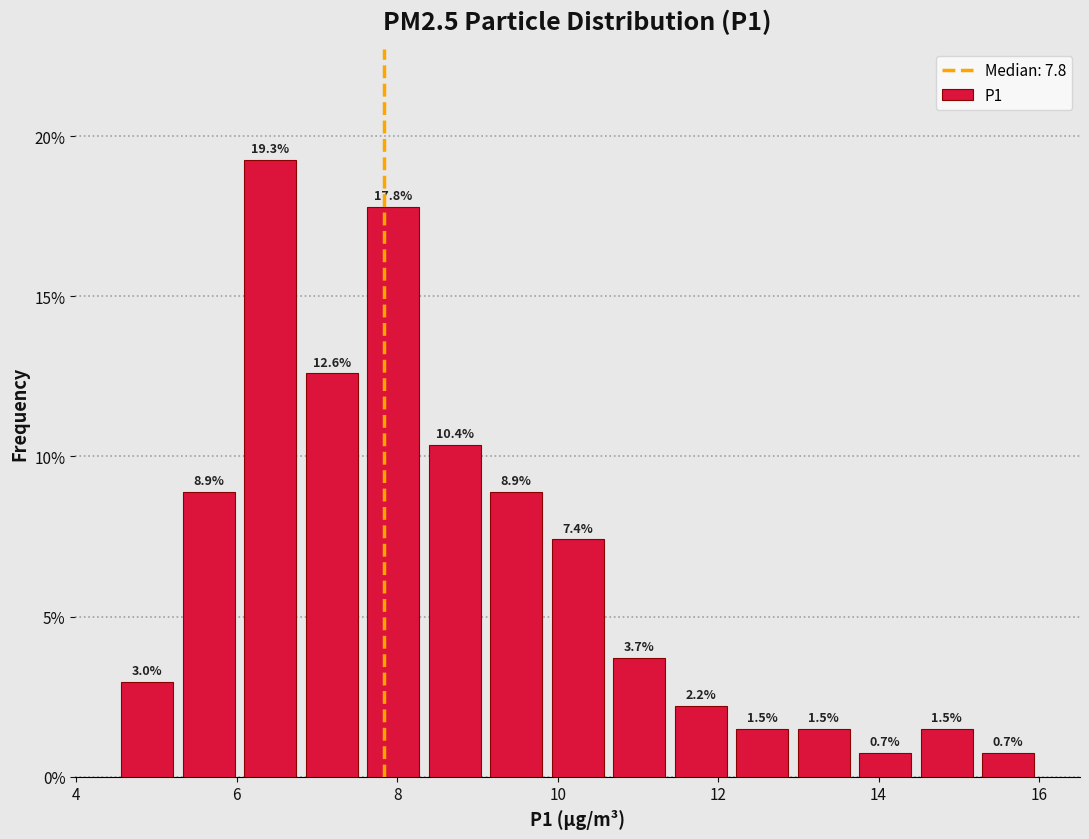

Read against the x-axis, roughly where is the centre of the tallest bar?

6.4